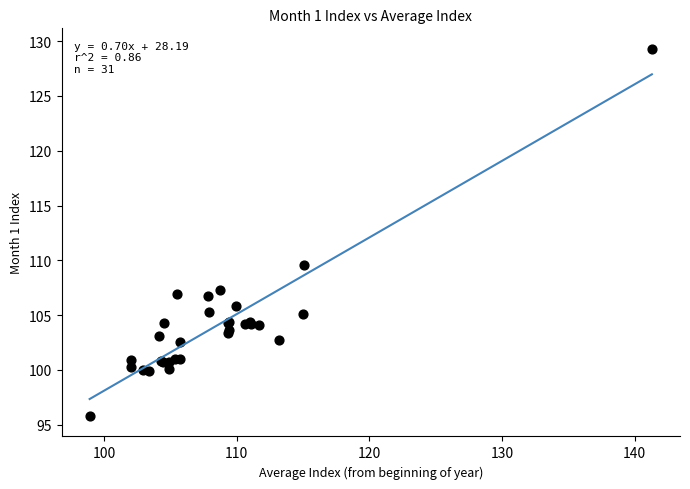

What Y value in the scatter plot is closest to 112?

109.6